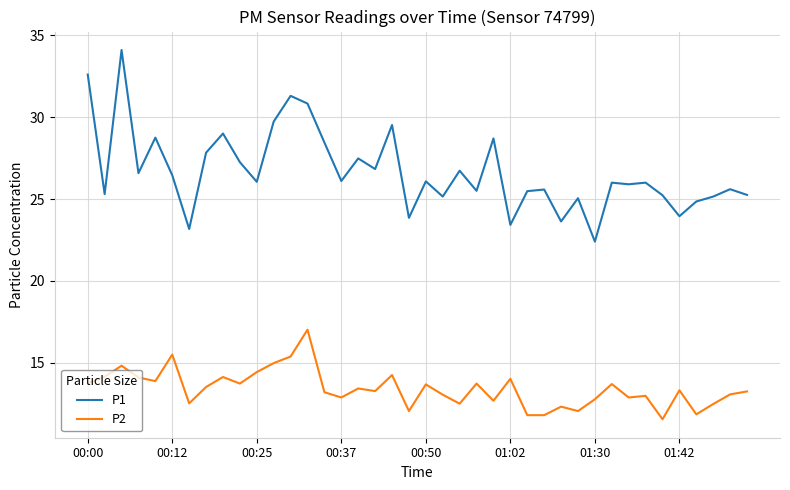

Which series has the largest total across all categories?

P1